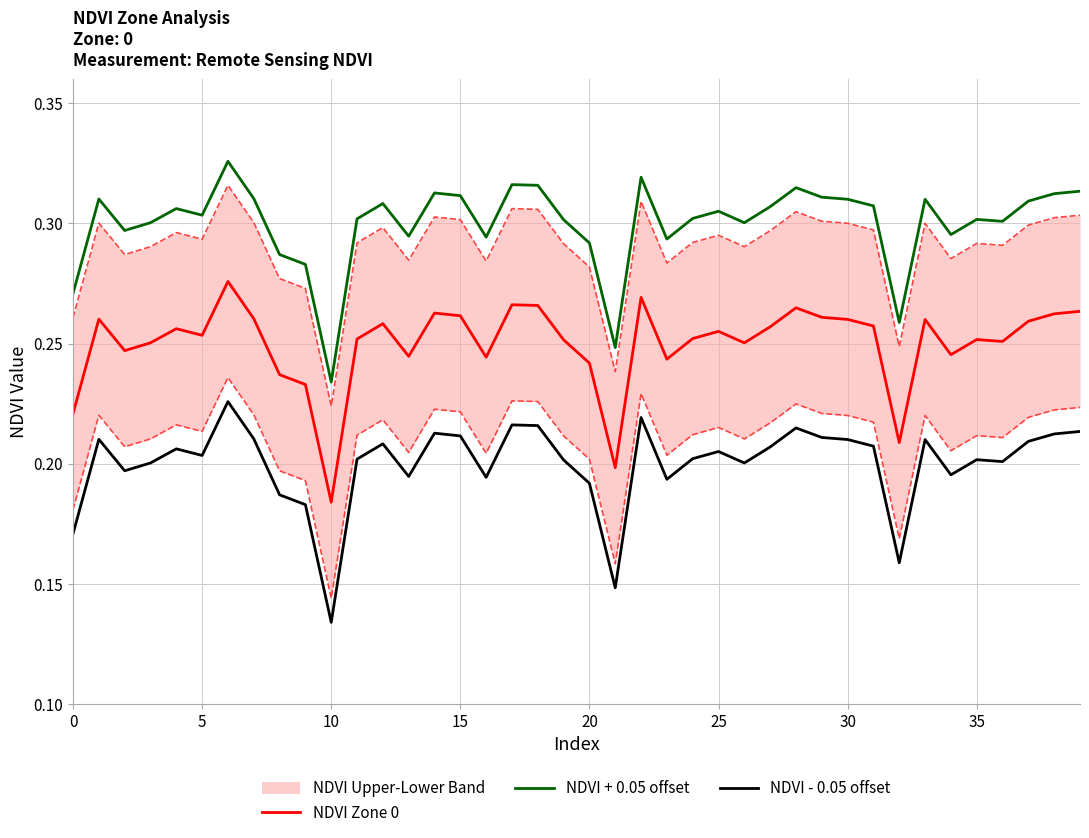

True or false: NDVI - 0.05 offset and NDVI Zone 0 intersect in this chart.

False